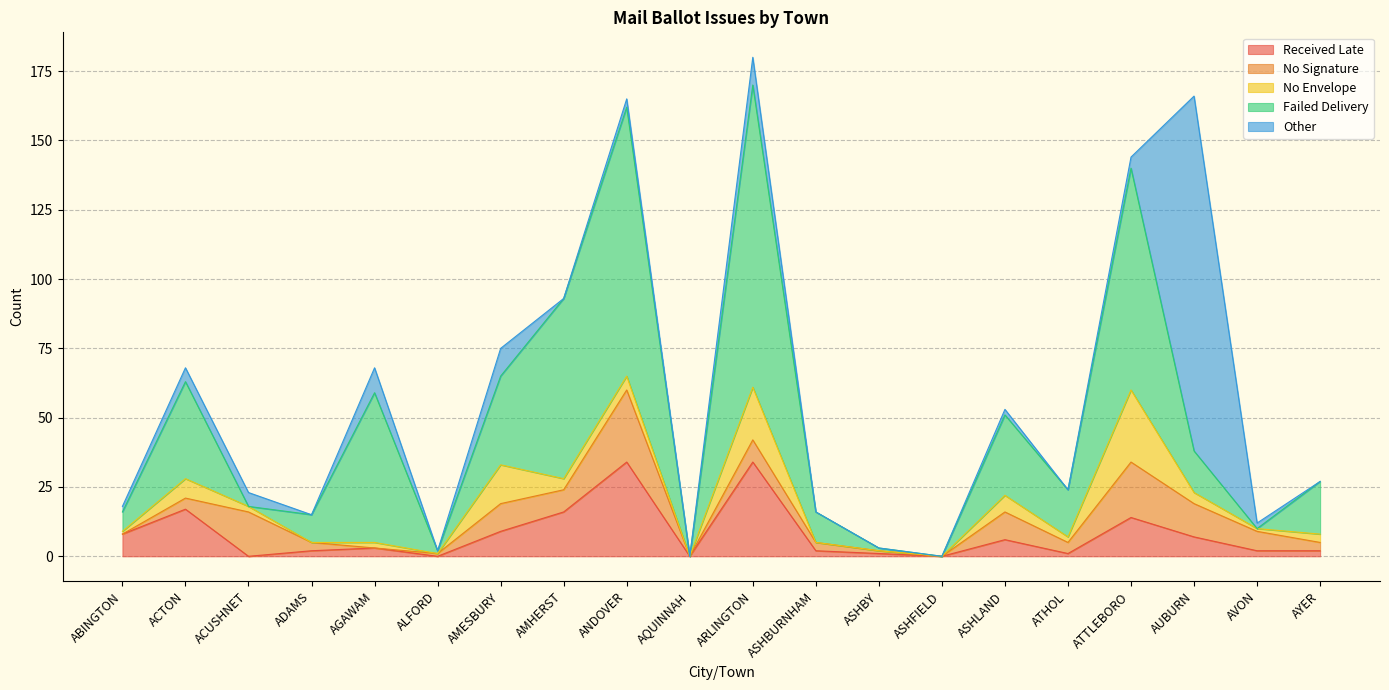

Between AUBURN and ASHBY, which is larger?

AUBURN